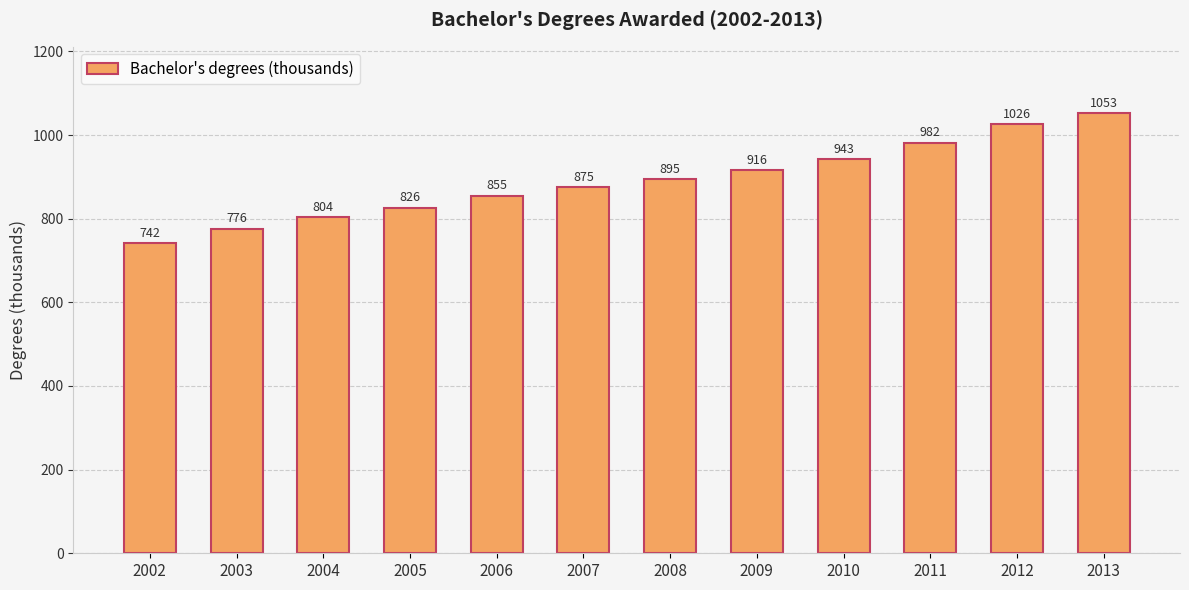

What is the value of the 5th bar from the left?

855